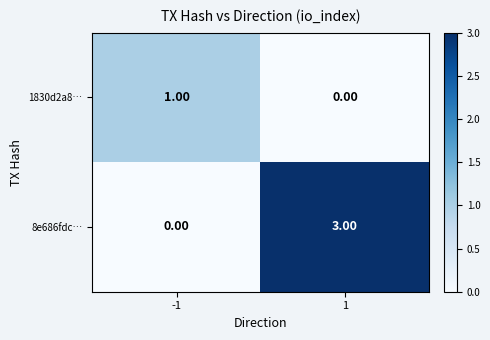

Rank the series by their average value, from lowest to highest.

1830d2a8…, 8e686fdc…